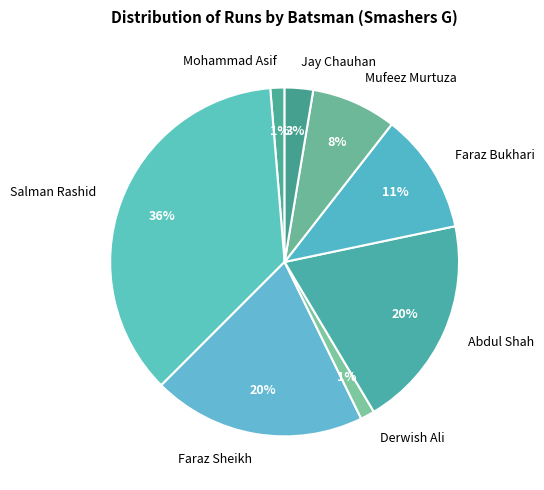

Combined, do Faraz Sheikh and Salman Rashid account for over 50%?

Yes